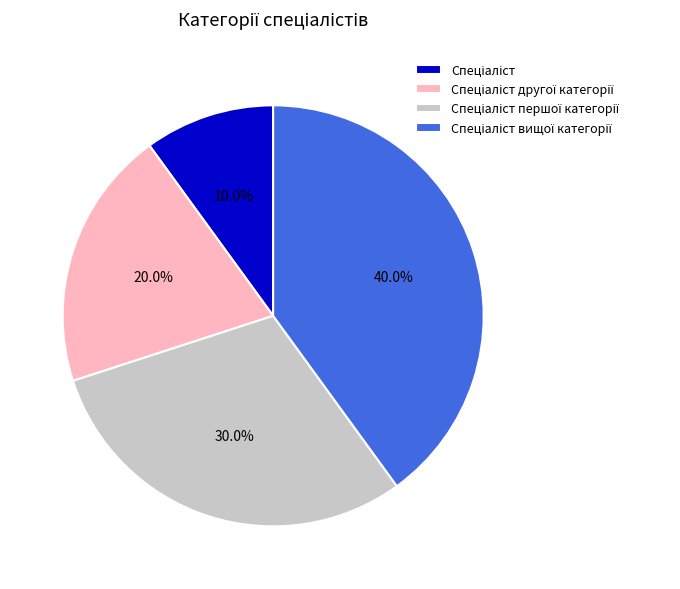

Does any single category account for the majority?

No